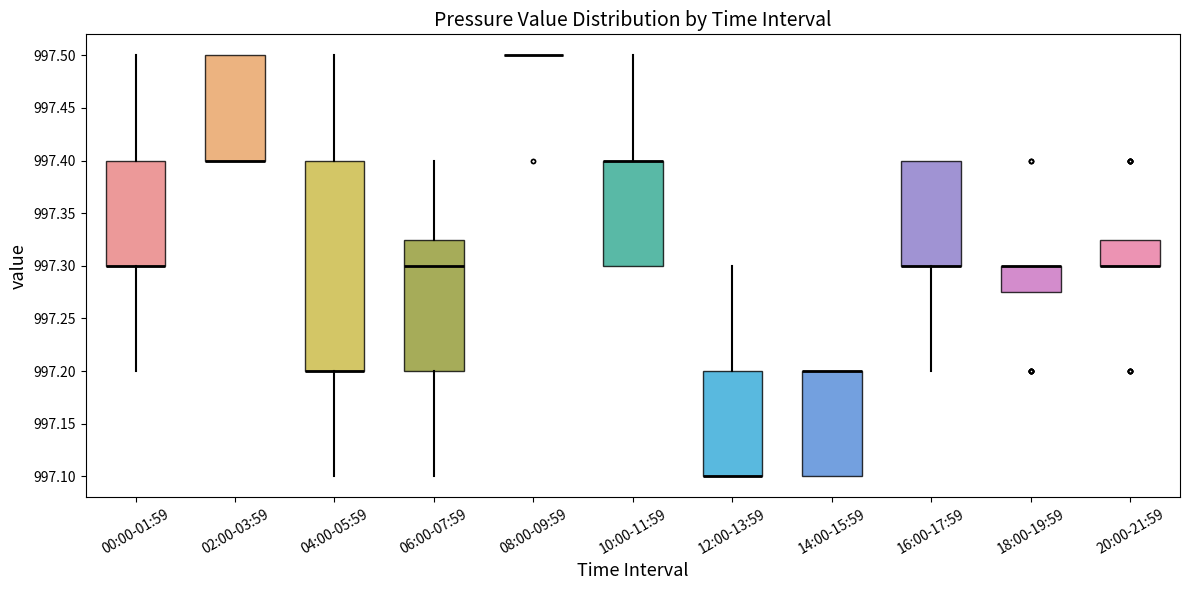

Which box is the tallest, from its lower edge to its upper edge?

04:00-05:59